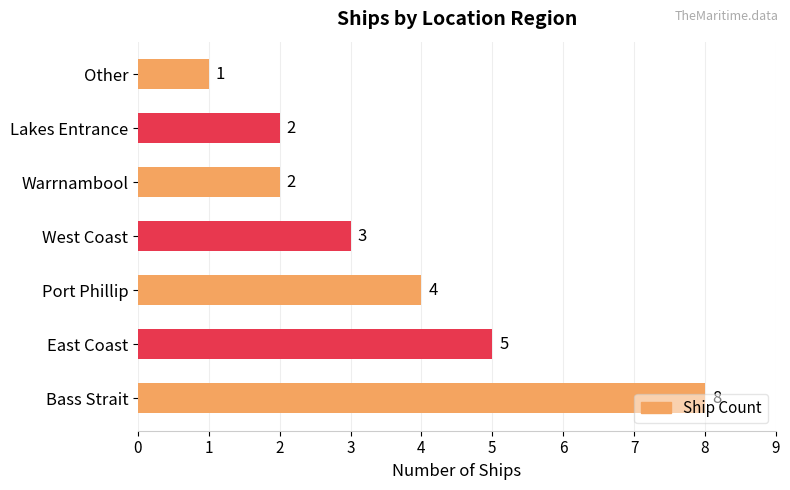

Count the number of categories in the chart.

7